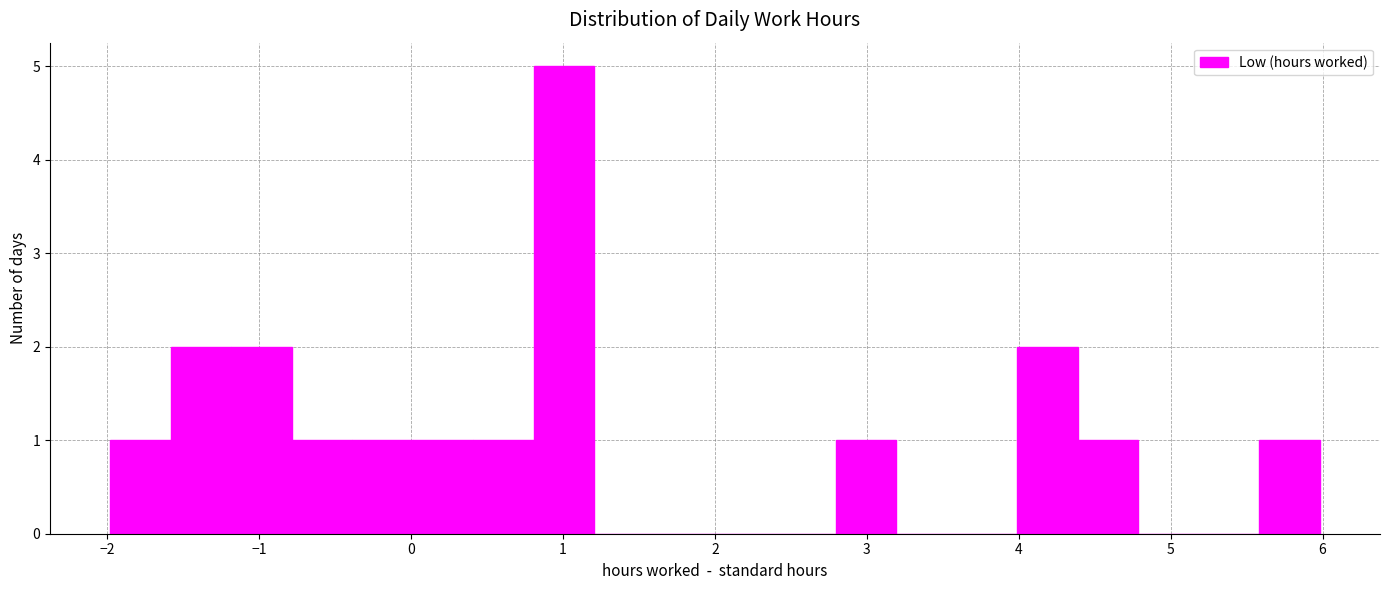

Around what value on the x-axis is the tallest bar? Give the approximate position of its centre, as read against the axis.

1.0